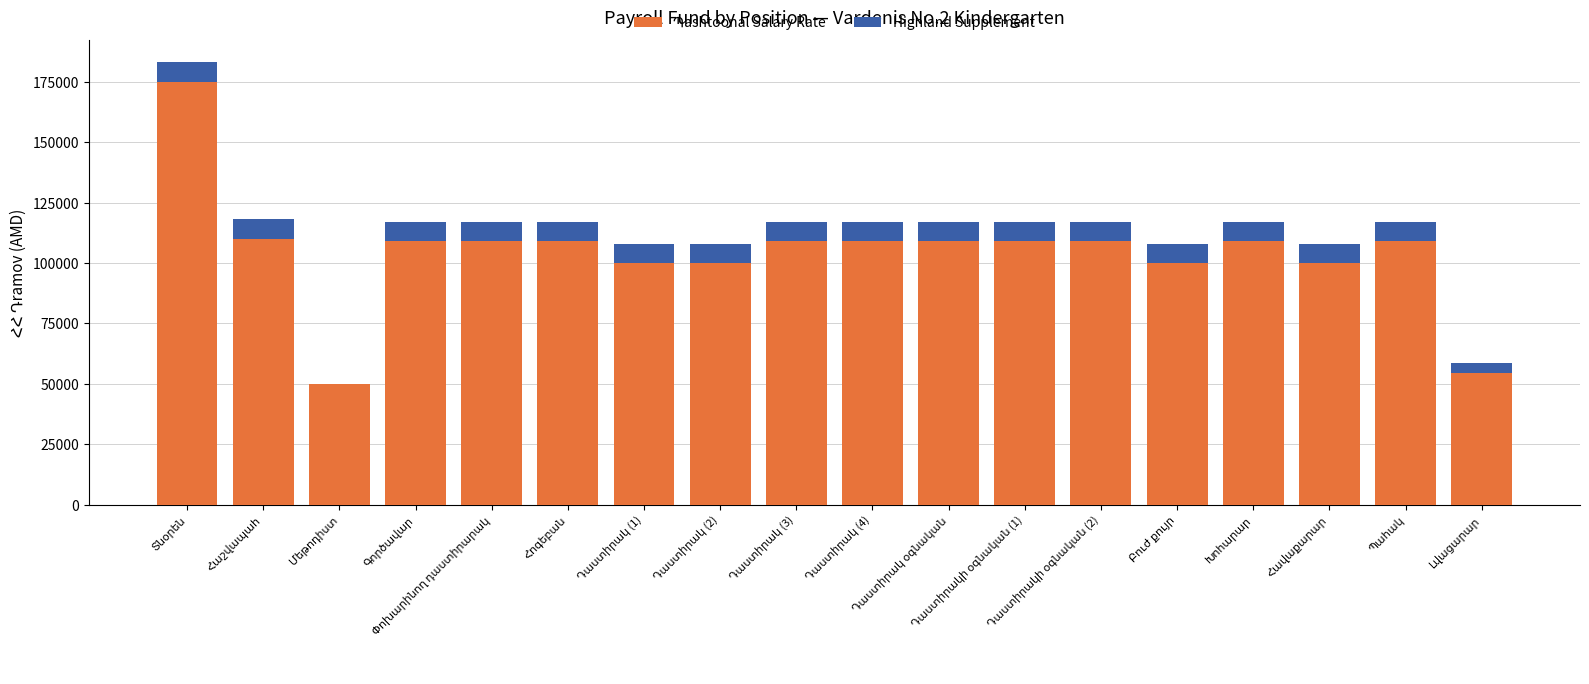

Are the bars grouped side by side (vs. stacked)?

No